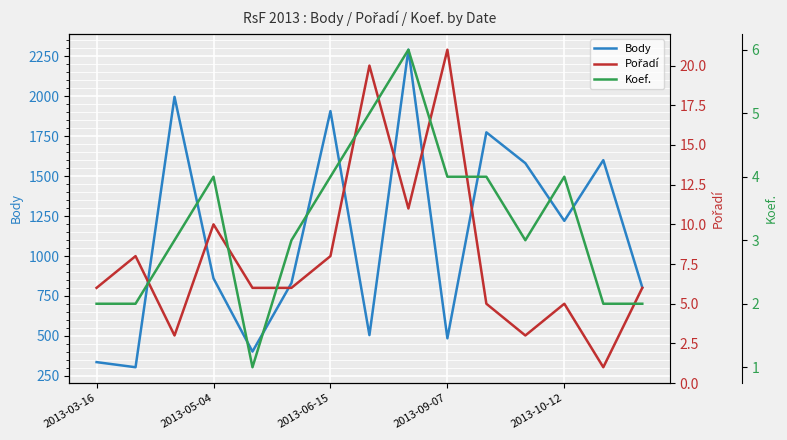

Which series has the widest spread of values?

Body